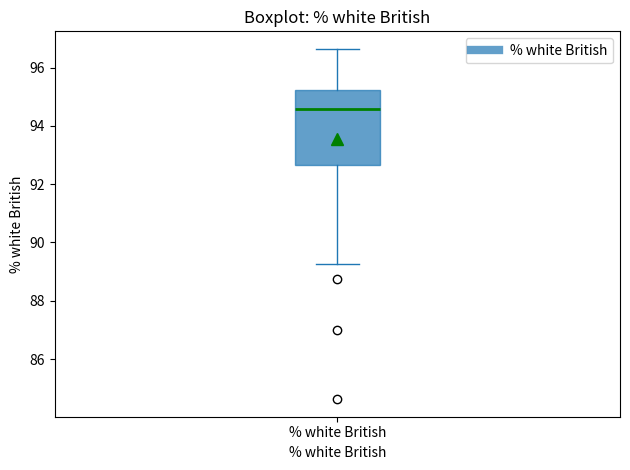

Read this box plot against the y-axis: the position of the median line, the range covered by the box, and the ends of both whiskers. The values are not printed on the chart, so give them approximately, as read against the axis.

median 94.6, box 92.6 to 95.2, whiskers 89.2 to 96.6